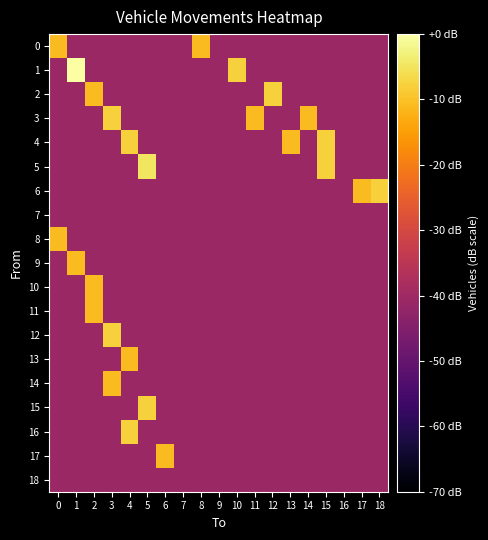

Between 6 and 14, which is larger?

6